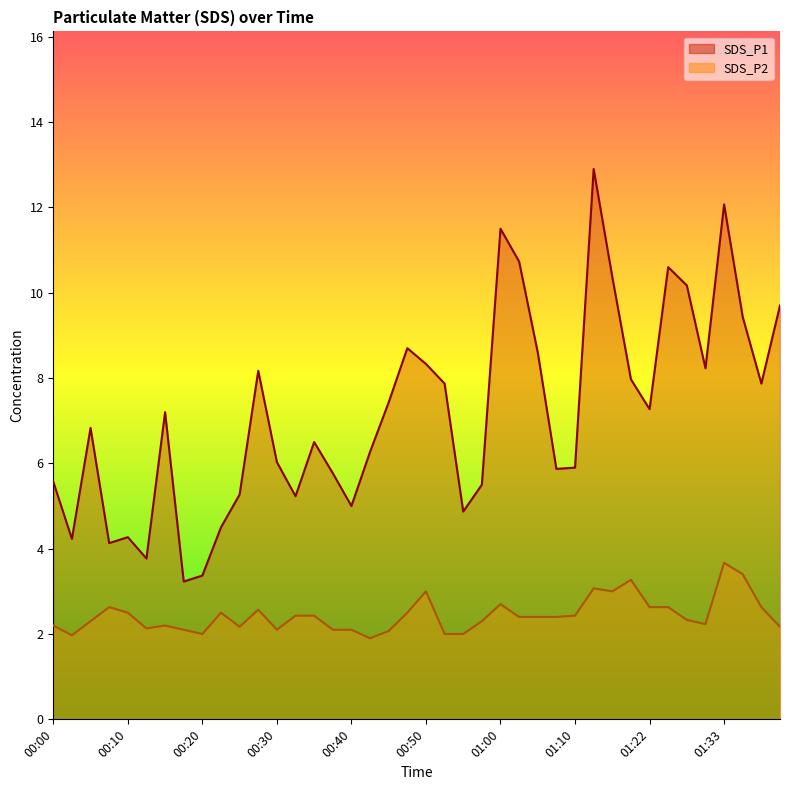

The SDS_P2 series shows 2.6 at 00:27. True or false?

True